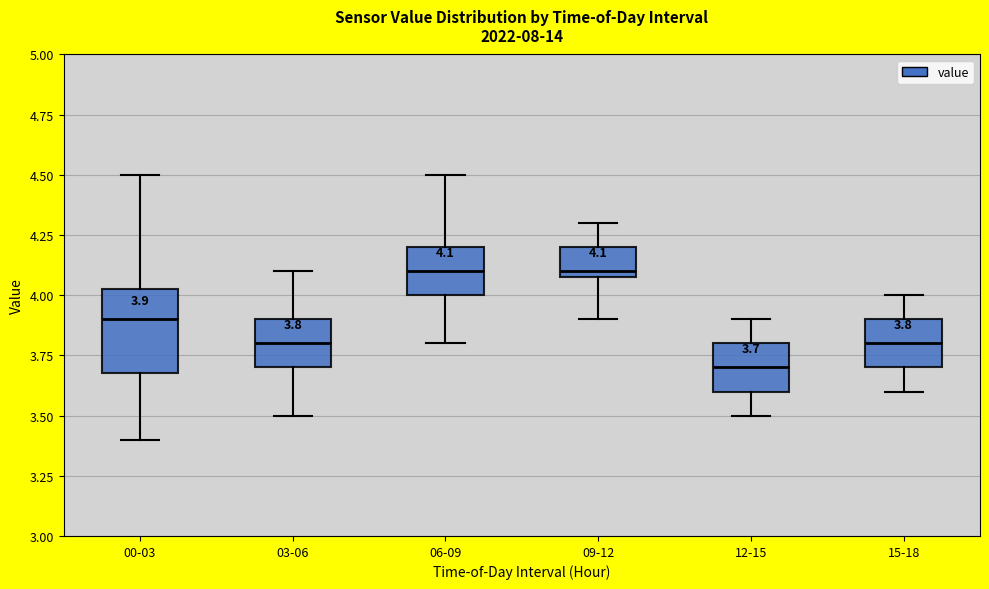

Which box is the tallest, from its lower edge to its upper edge?

00-03